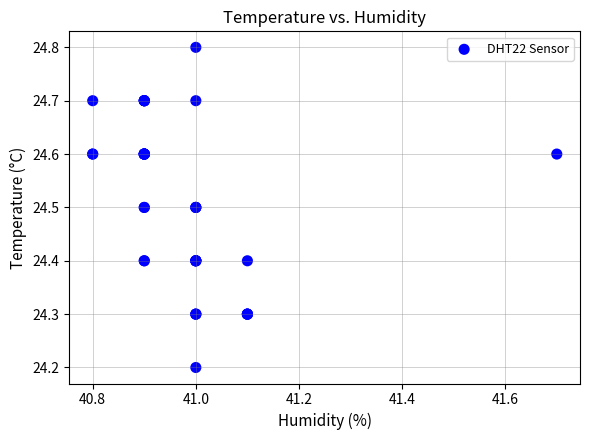

What Y value in the scatter plot is closest to 24?

24.2